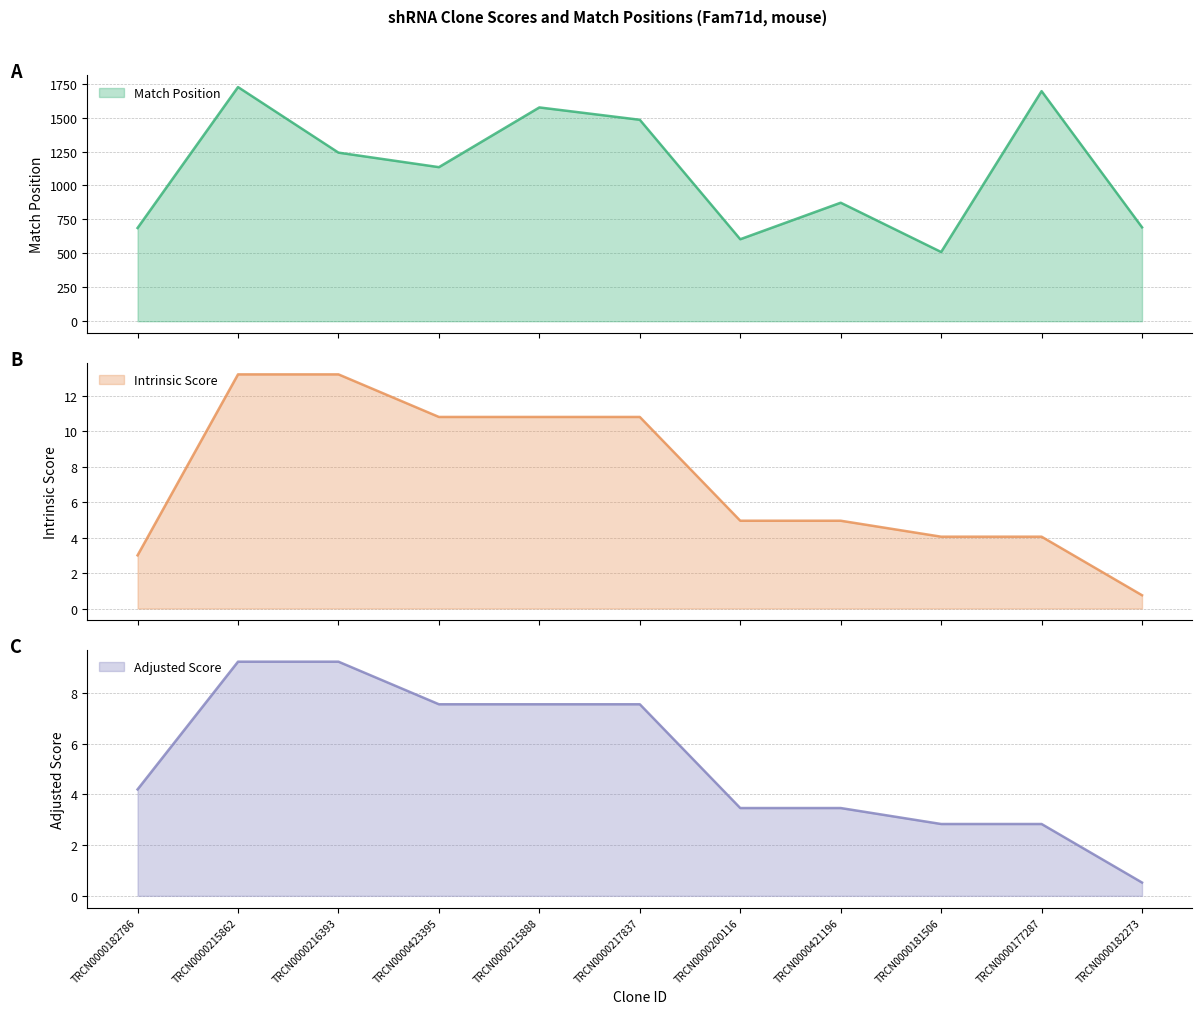

What are all the series names shown in the legend?

Match Position, Intrinsic Score, Adjusted Score